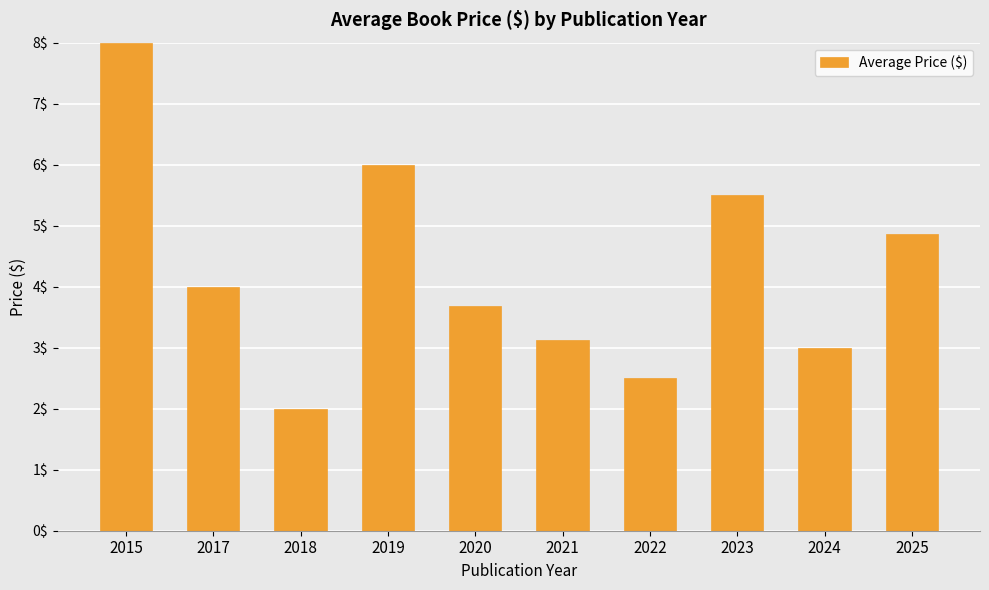

What is the ratio of the value at 2018 to the value at 2022?

0.8